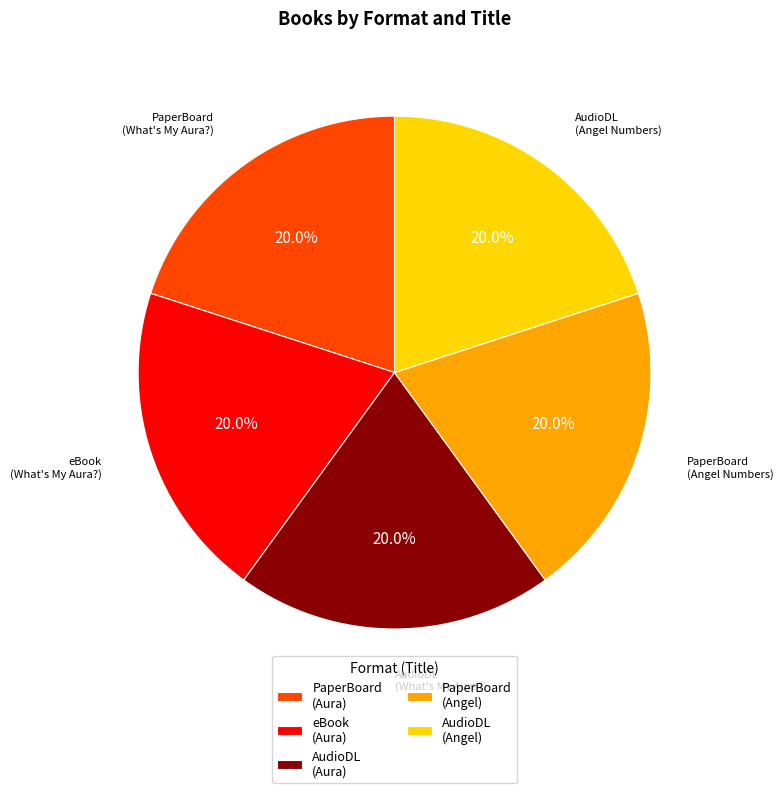

Does PaperBoard (Angel) account for over 50% of the chart?

No